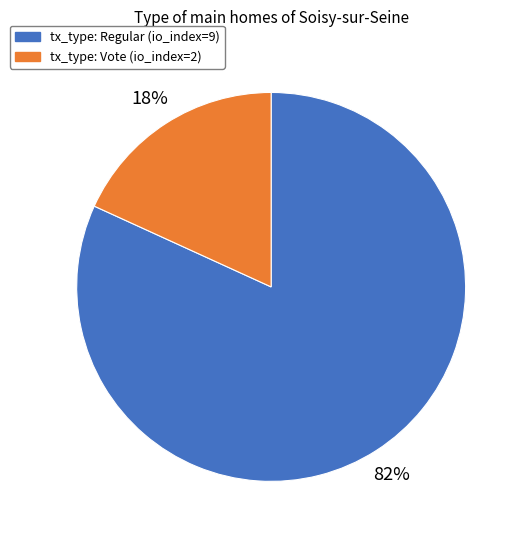

To the nearest percent, what is the average slice percentage?

50%